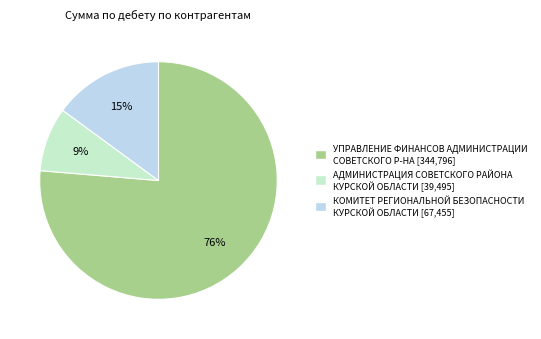

How many slices are in this pie chart?

3